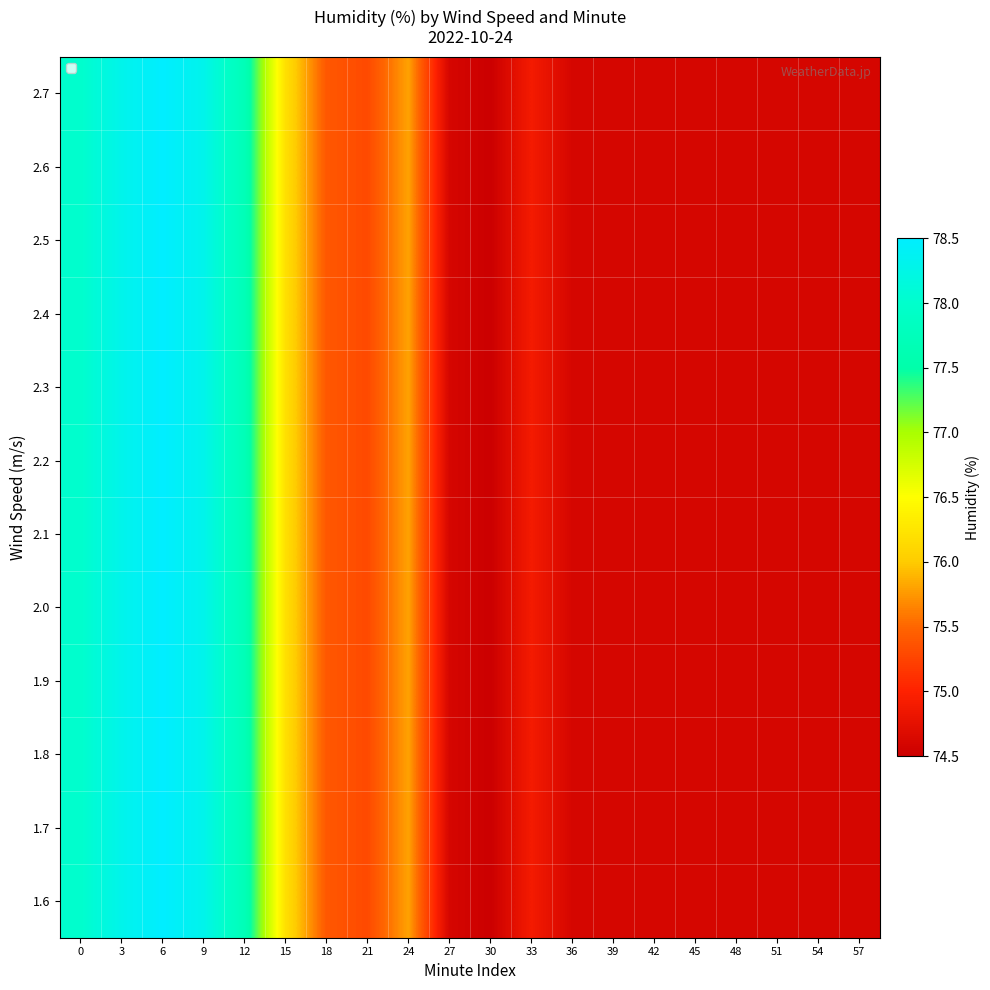

Between 6 and 24, which series saw the biggest shift?

row_0